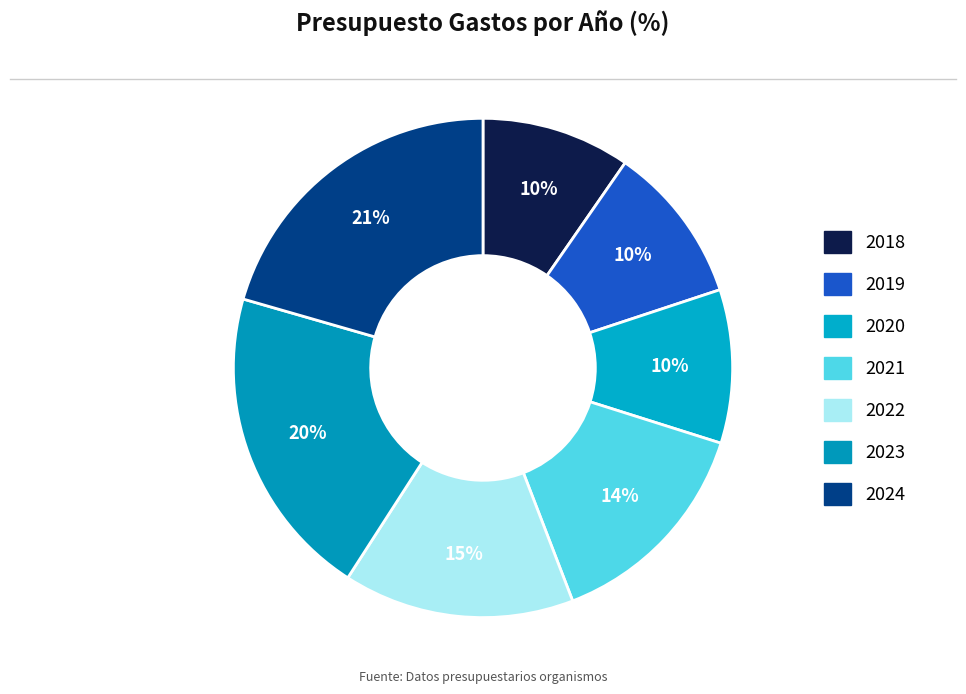

What percentage is NOT represented by 2020?

90.0%